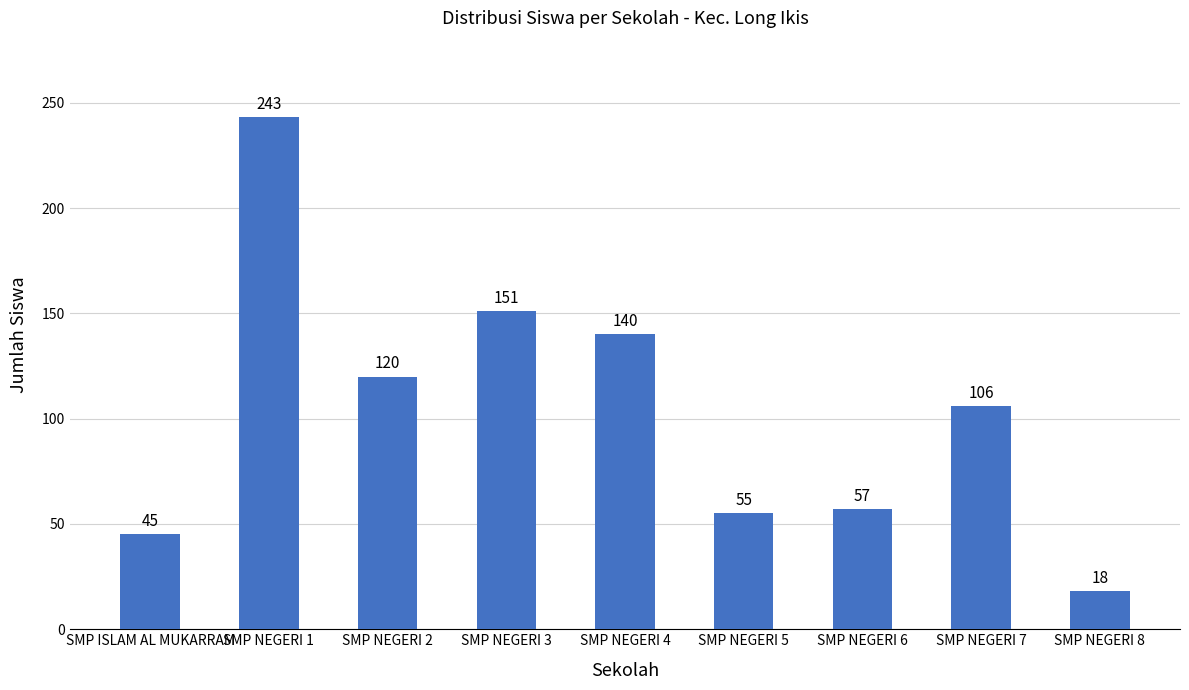

Reading left to right, what are all the values shown in this chart?

45	243	120	151	140	55	57	106	18